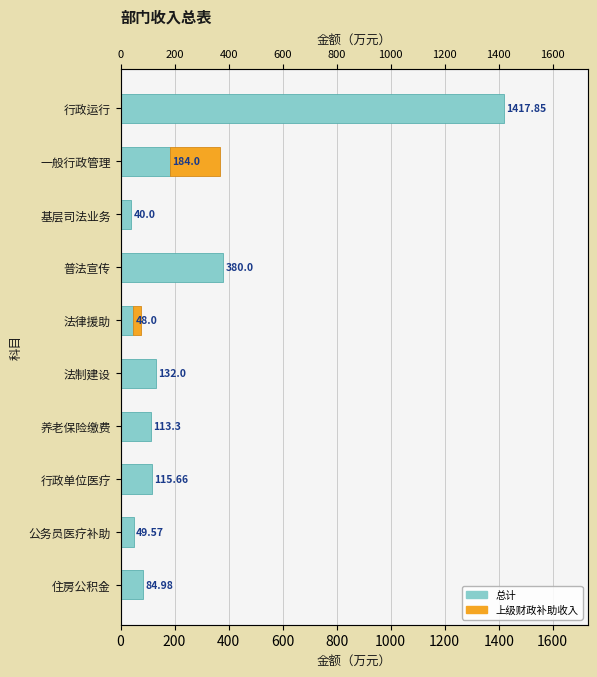

What is the highest value of the 总计 series?

1417.8